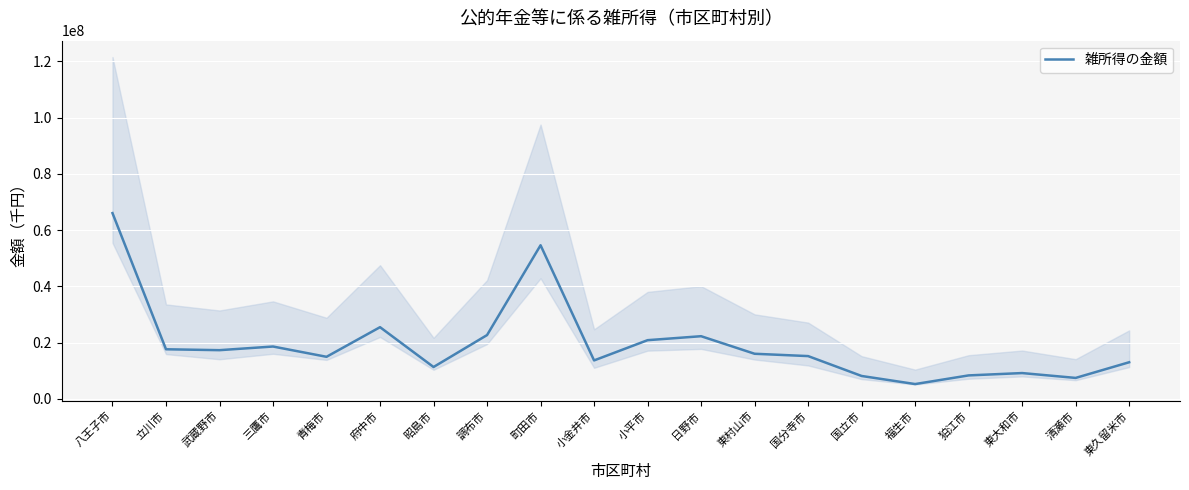

Rank the categories by value from highest to lowest.

八王子市, 町田市, 府中市, 調布市, 日野市, 小平市, 三鷹市, 立川市, 武蔵野市, 東村山市, 国分寺市, 青梅市, 小金井市, 東久留米市, 昭島市, 東大和市, 狛江市, 国立市, 清瀬市, 福生市